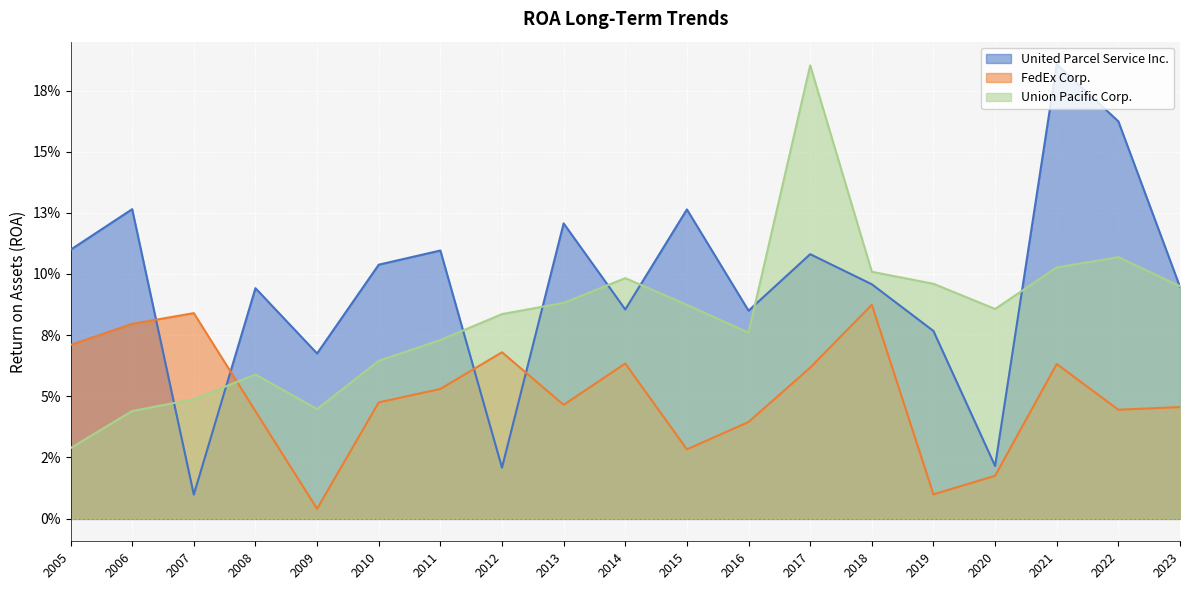

List the series in order of their peak value, lowest first.

FedEx Corp., Union Pacific Corp., United Parcel Service Inc.